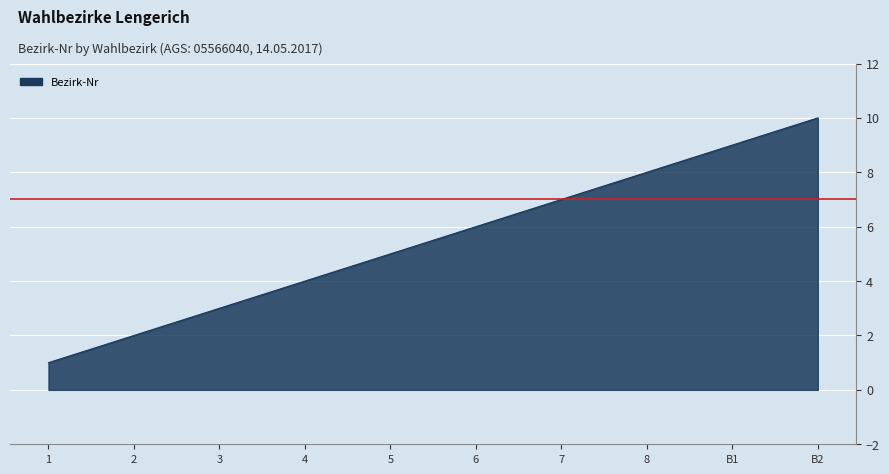

True or false: the data shows 4 at 4.

True